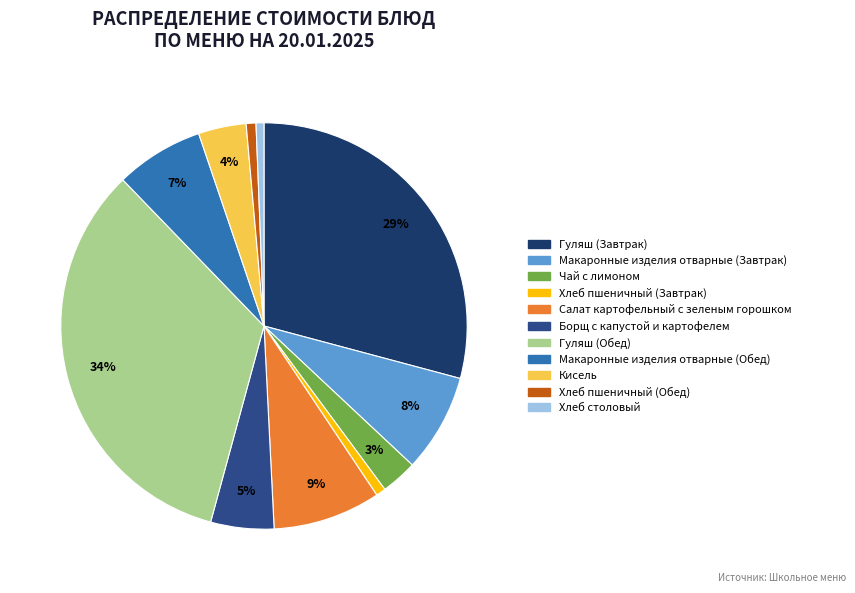

To the nearest percent, what percentage of the pie is Хлеб пшеничный (Обед)?

1%